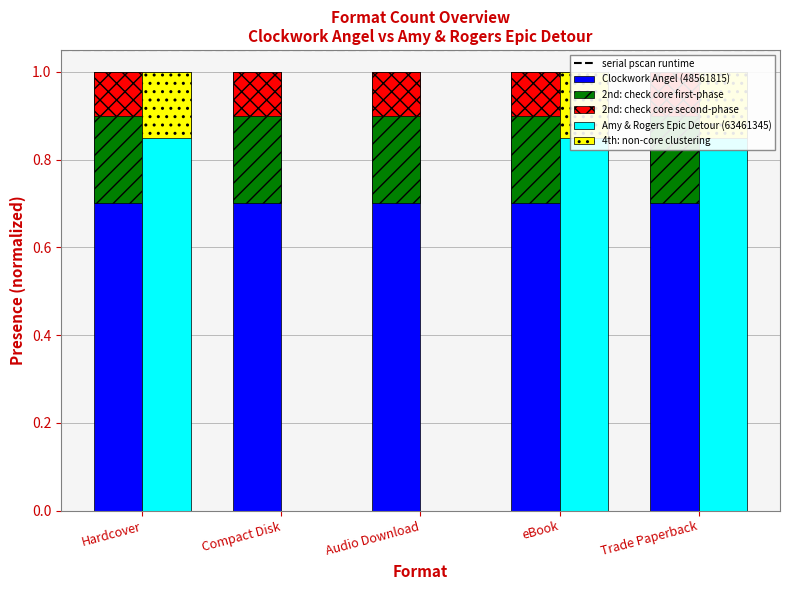

How many values are above zero?

3